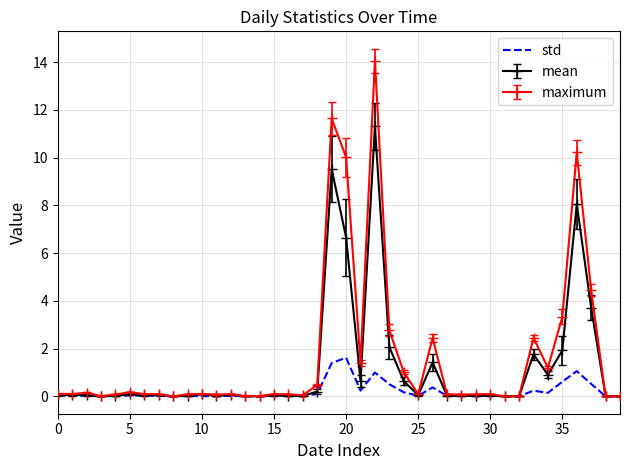

What is the greatest value displayed?

14.1